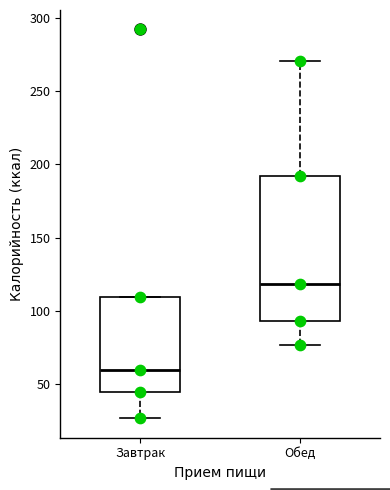

Reading left to right, transcribe this box plot: for each box, give where its median line is, the range the box spans, and where its two whiskers end, as read against the y-axis. The values are not printed on the chart, so give them approximately, as read against the axis.

Завтрак: median 60, box 45 to 110, whiskers 25 to 110
Обед: median 120, box 95 to 190, whiskers 75 to 270